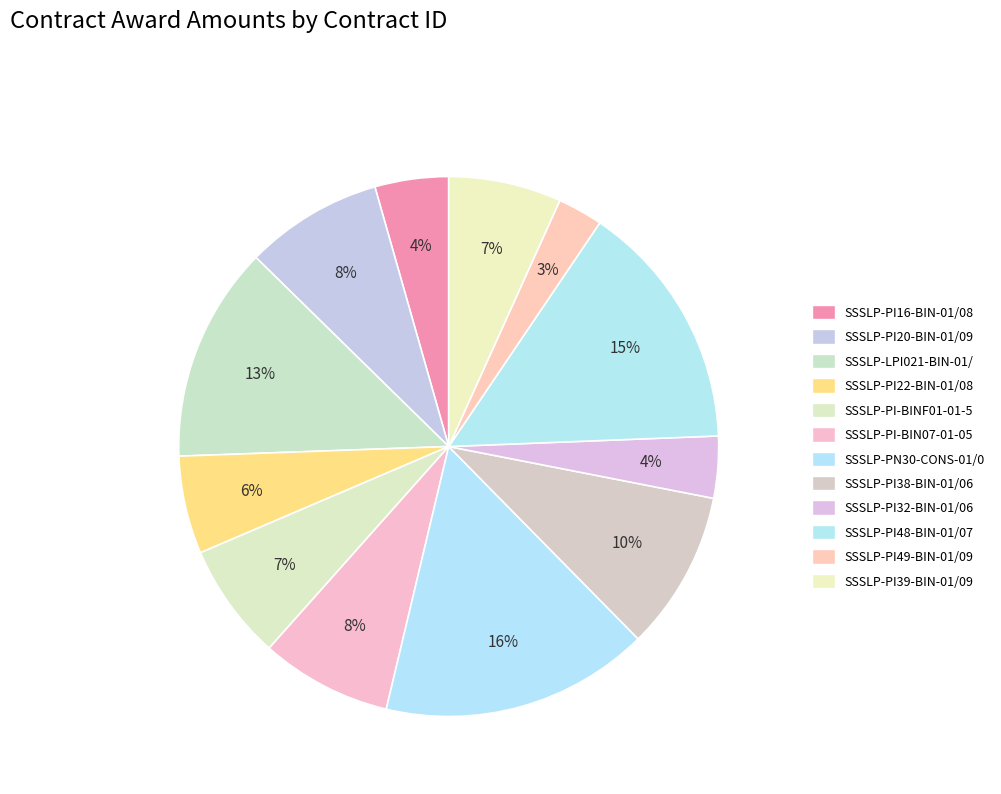

To the nearest percent, what portion does SSSLP-PI16-BIN-01/08 represent?

4%